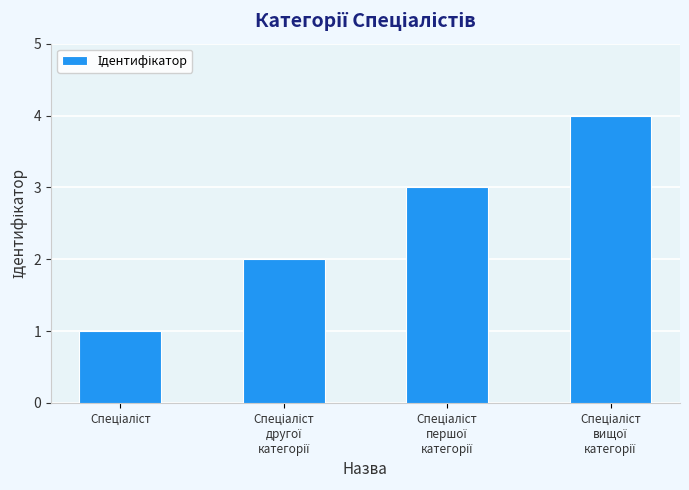

What is the maximum value shown in the chart?

4